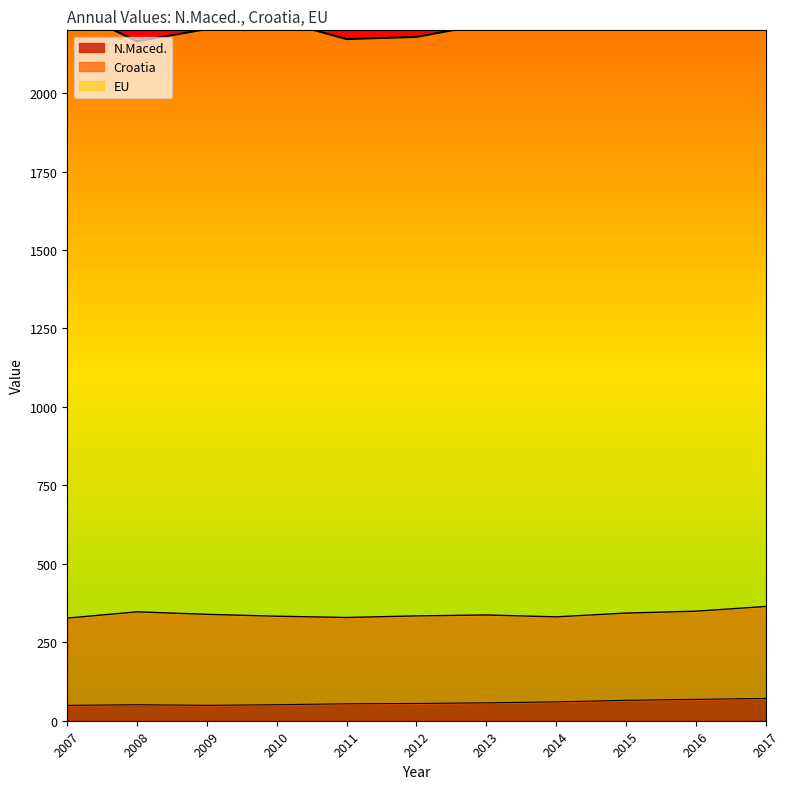

What is the highest value of the N.Maced. series?

71